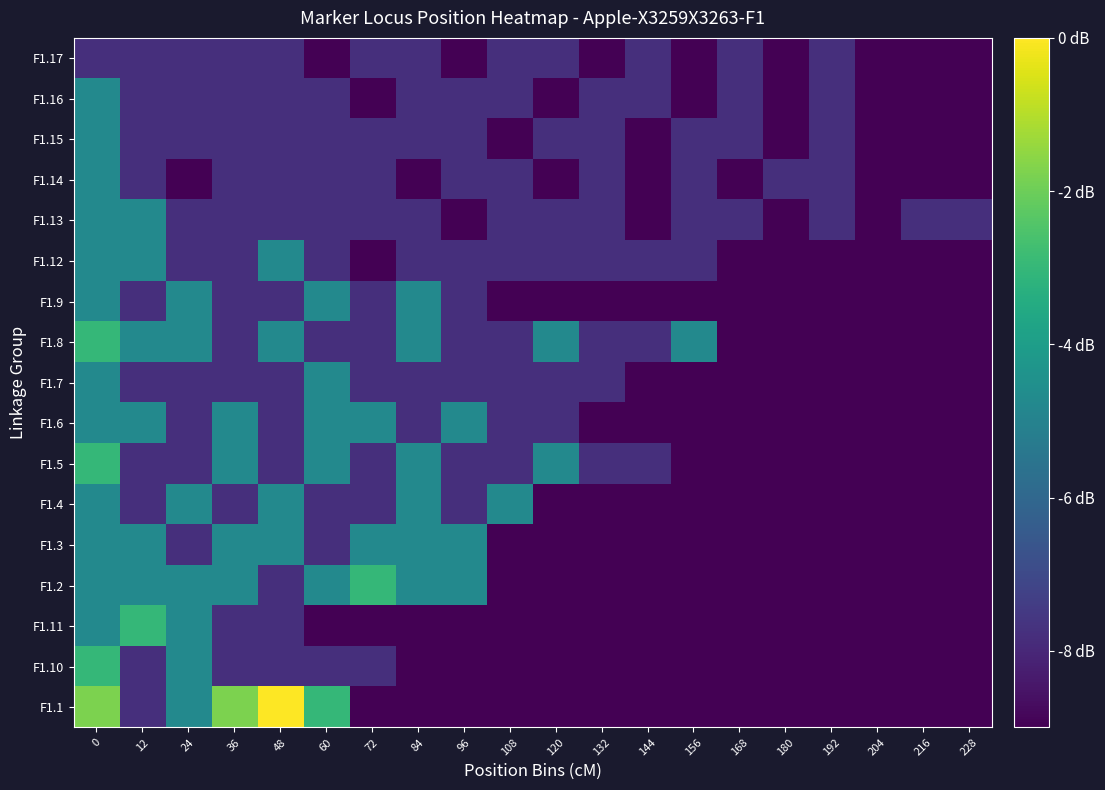

Which has a higher value, 204 or 24?

24